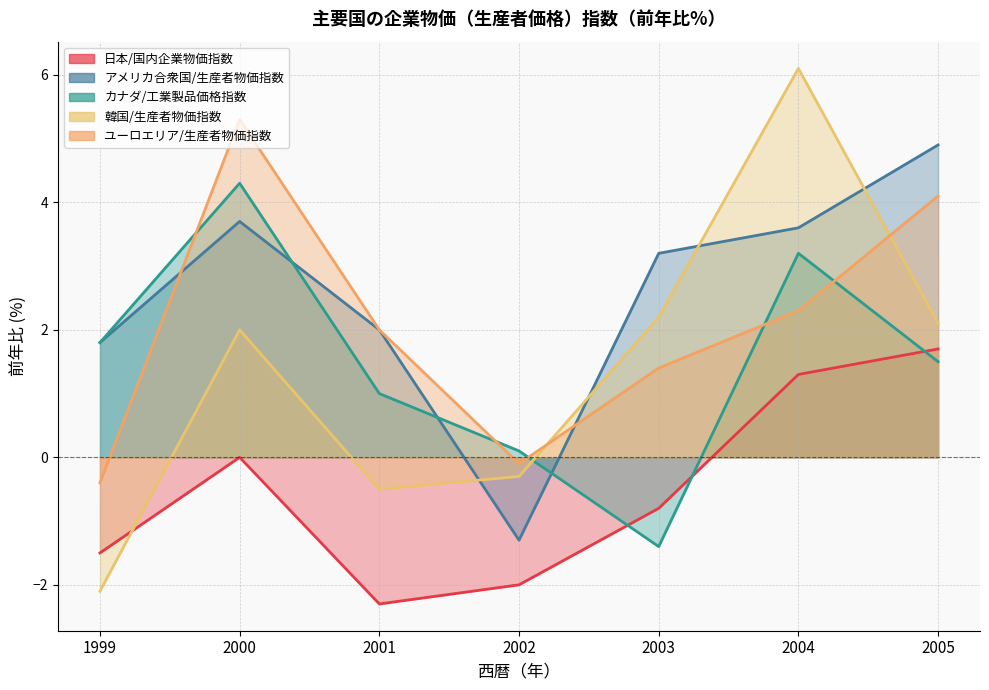

What is the difference between the second highest and minimum values in the 日本/国内企業物価指数 series?

3.6